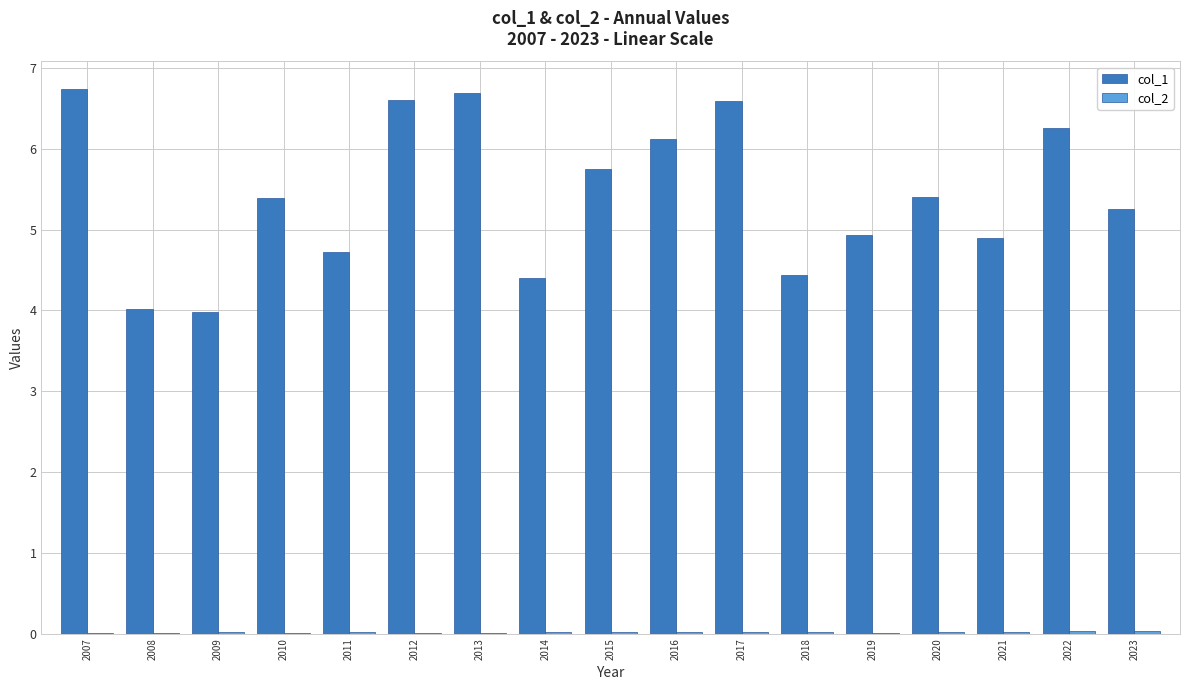

What is the highest value of the col_1 series?

6.7